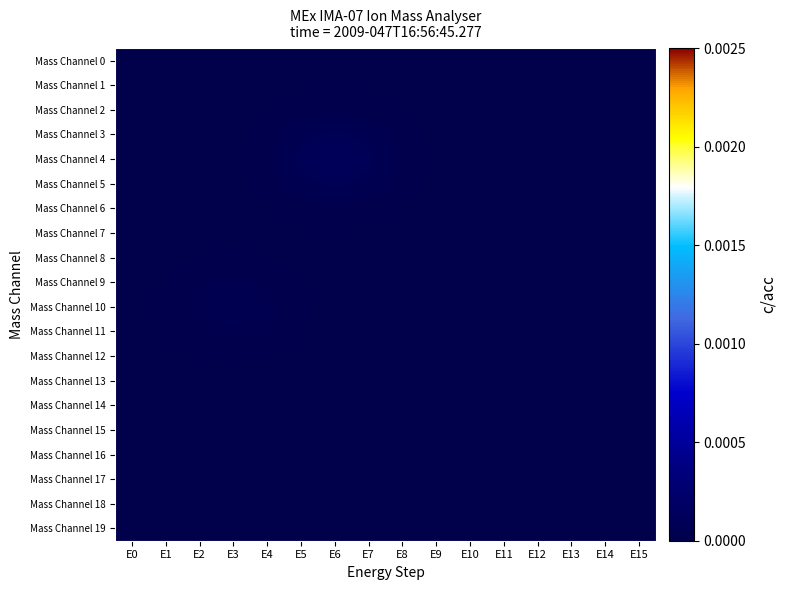

At which category is the sum across all series the highest?

E6